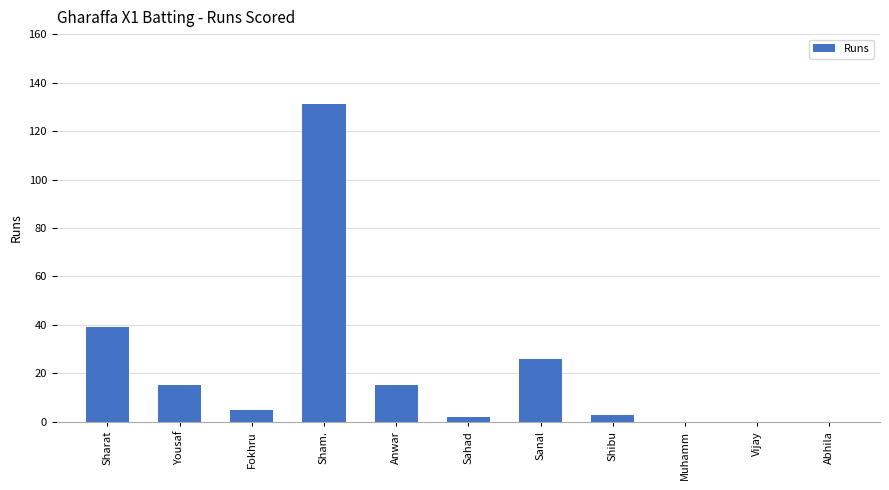

Reading right to left, extract all data points from this chart.

Abhila=0	Vijay=0	Muhamm=0	Shibu=3	Sanal=26	Sahad=2	Anwar=15	Sham.=131	Fokhru=5	Yousaf=15	Sharat=39